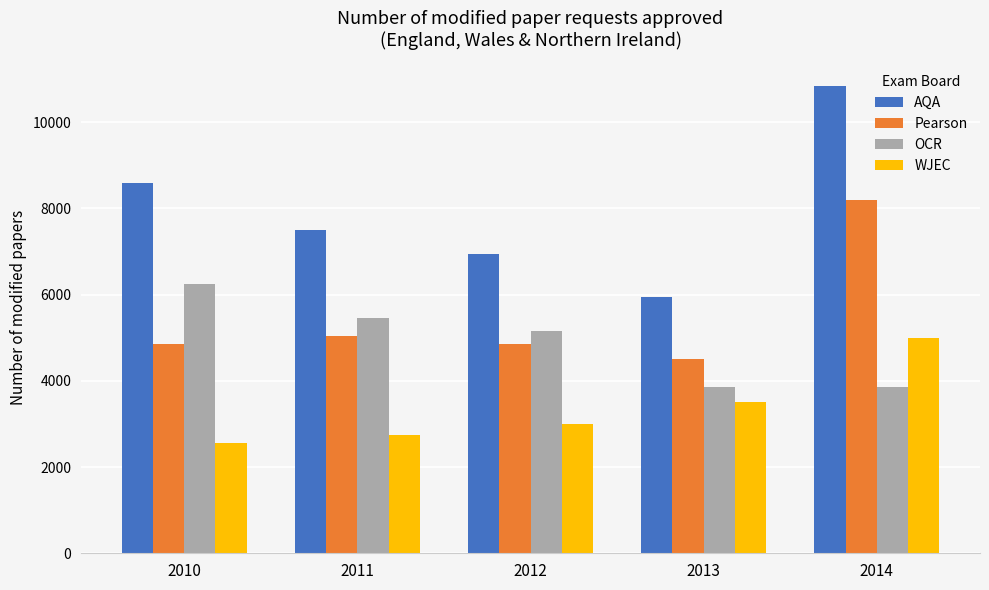

The value of Pearson at 2014 is 12101. True or false?

False